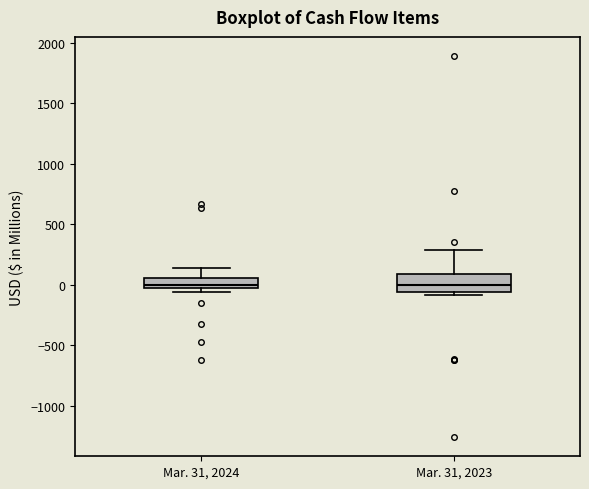

Comparing the boxes themselves (not the whiskers), which one is the tallest?

Mar. 31, 2023